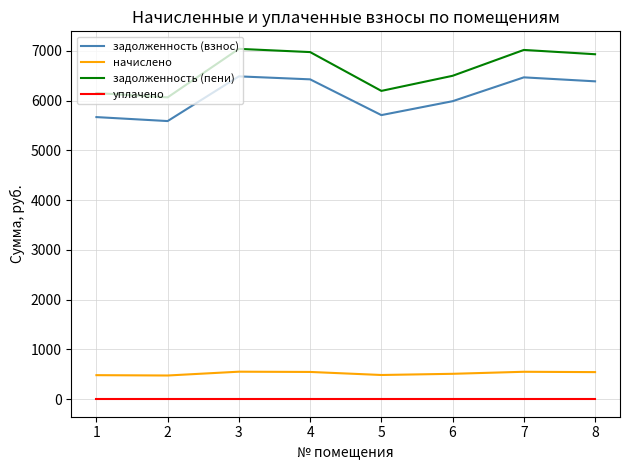

At which category does задолженность (пени) reach its first local valley?

2